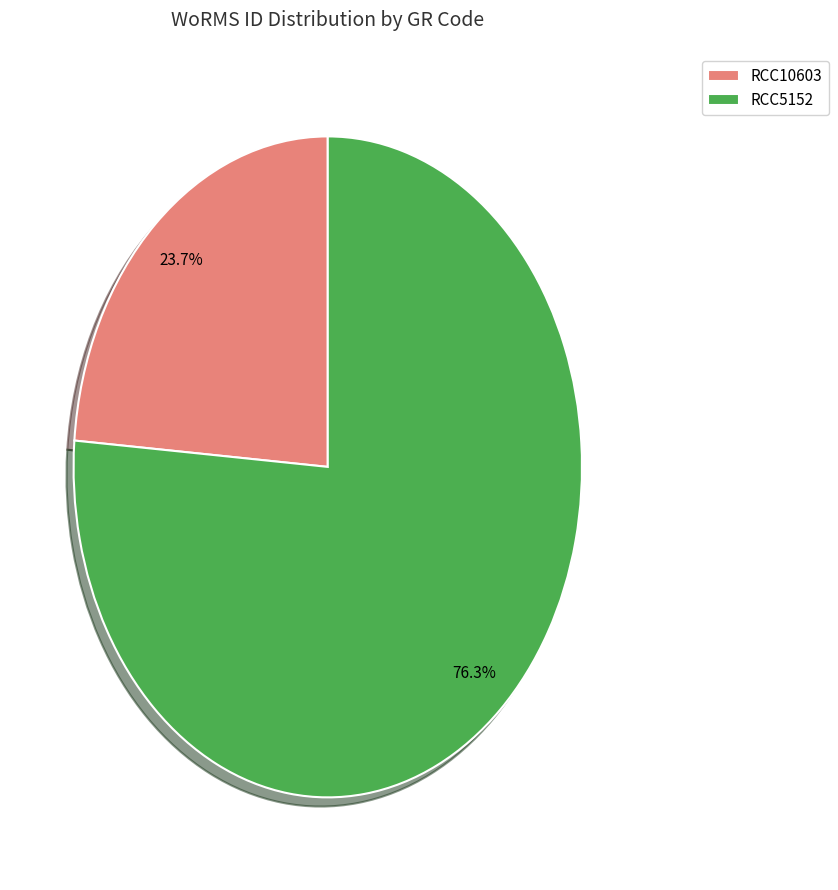

What percentage do RCC10603 and RCC5152 together represent?

100.0%